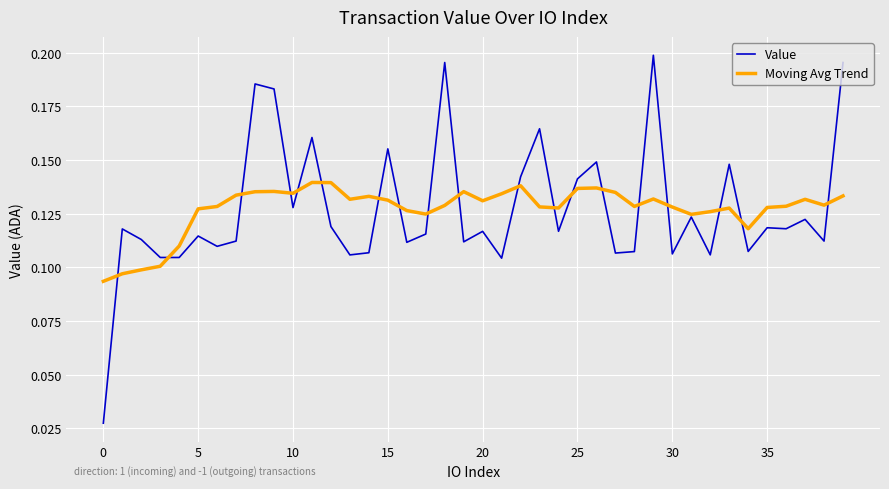

Which series ends up on top after the final intersection of Value and Moving Avg Trend?

Value